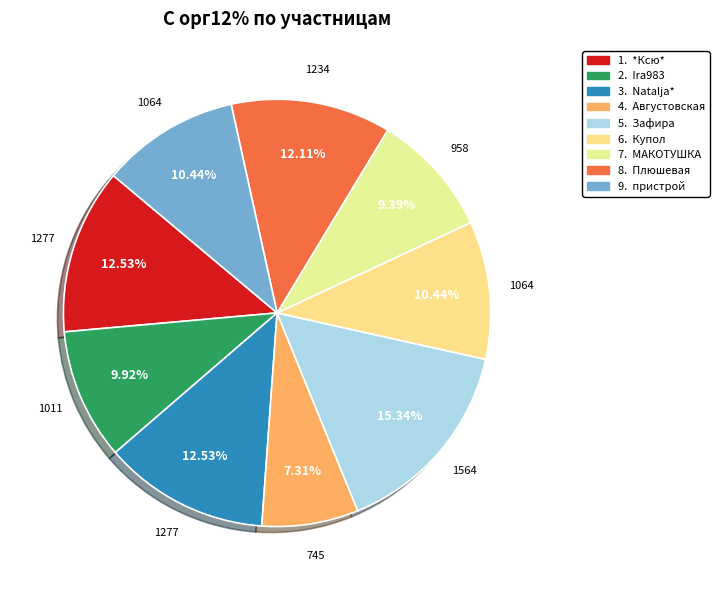

How many segments does this pie chart have?

9